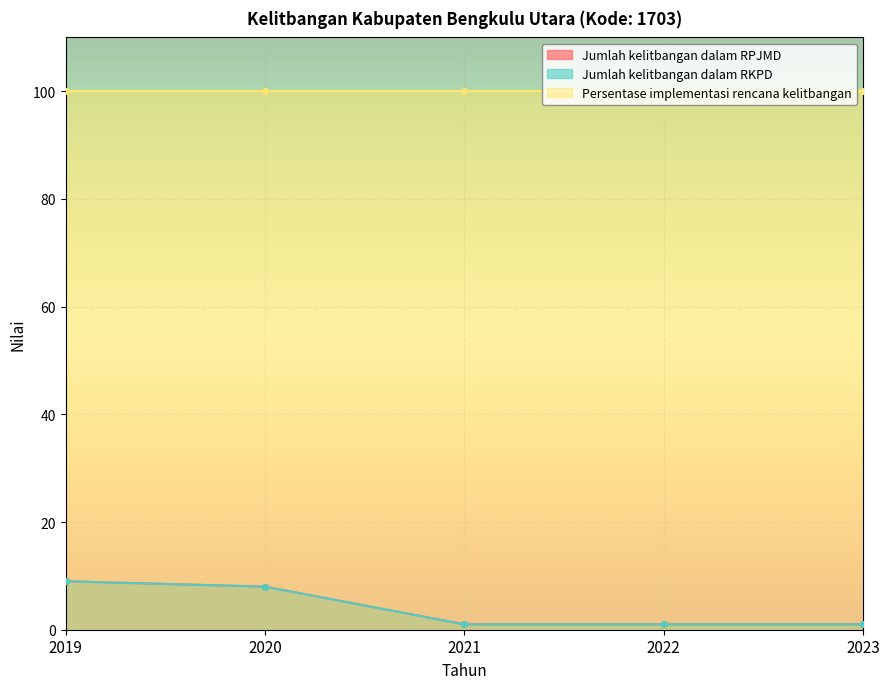

What is the difference between the maximum and minimum values in the Jumlah kelitbangan dalam RPJMD series?

8